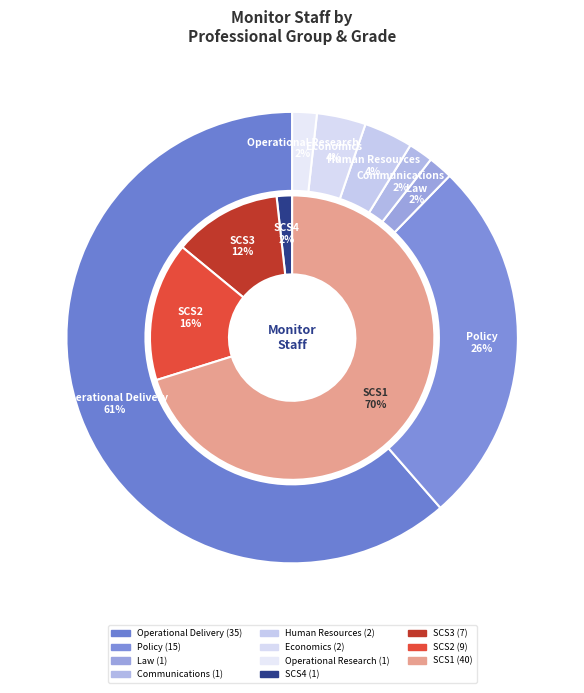

To the nearest percent, what portion does Law represent?

2%